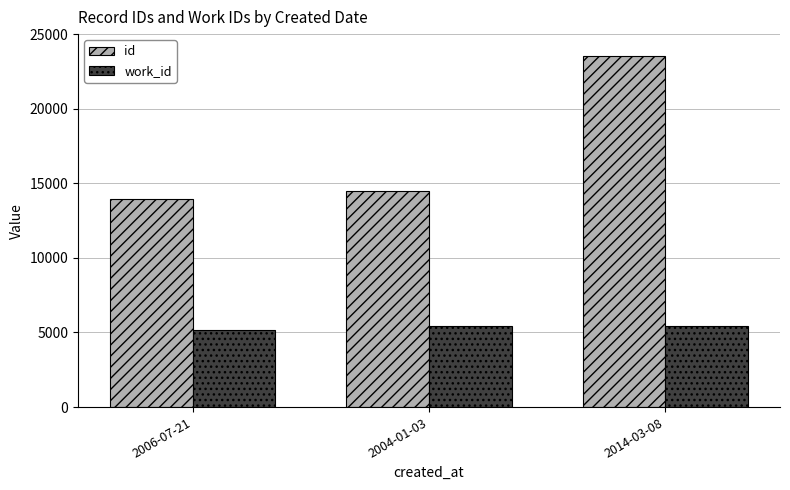

Rank the series at 2004-01-03 from lowest to highest value.

work_id, id